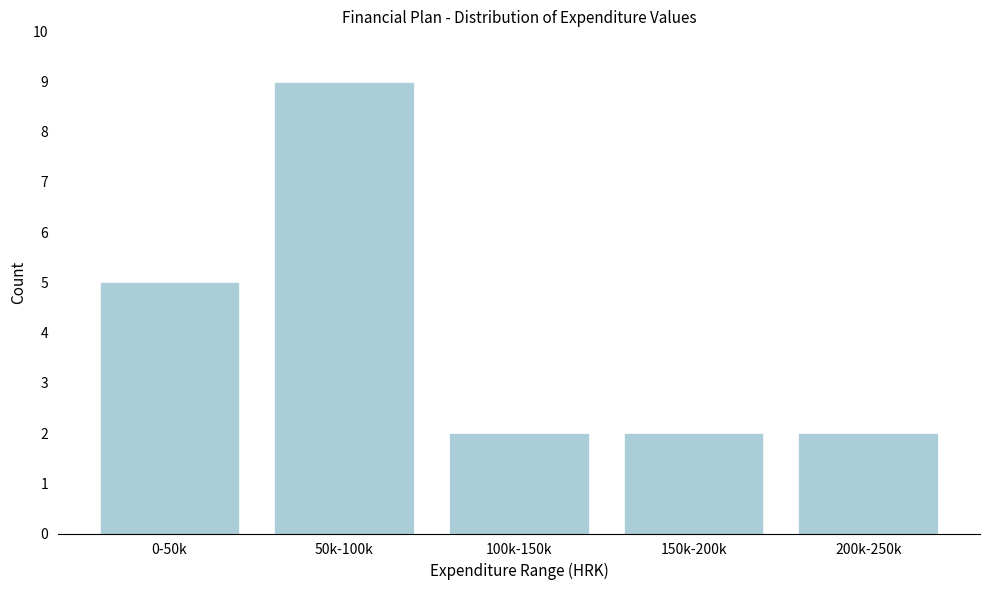

Reading right to left, what are all the values shown in this chart?

200k-250k=2	150k-200k=2	100k-150k=2	50k-100k=9	0-50k=5